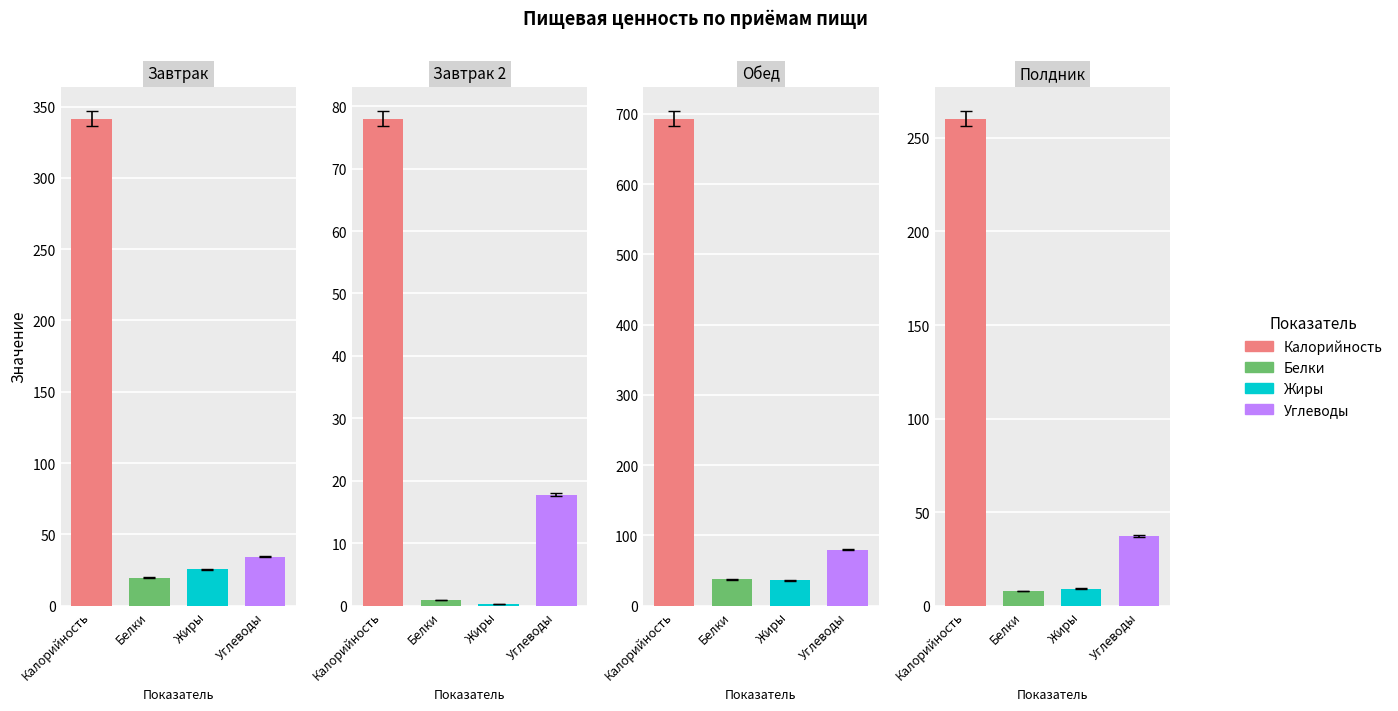

What are all the series names shown in the legend?

Калорийность, Белки, Жиры, Углеводы